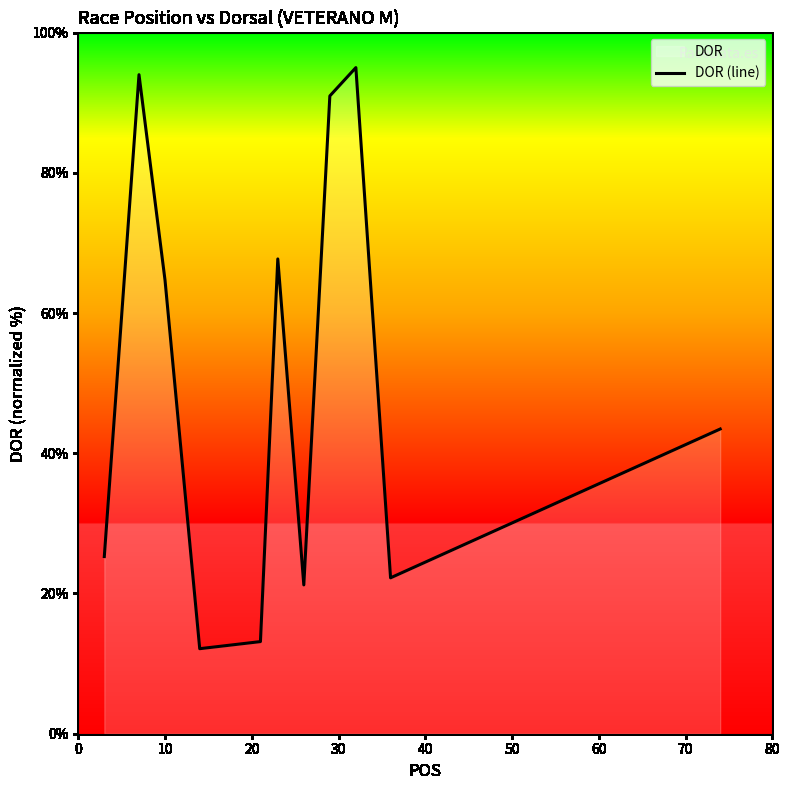

What is the maximum value shown in the chart?

95.0